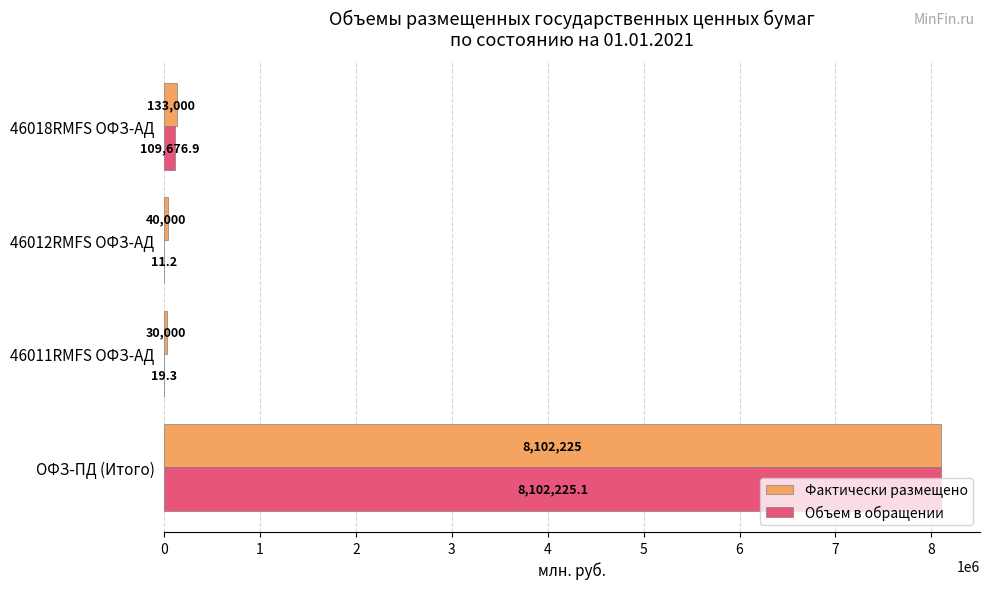

Read the Фактически размещено value at 46012RMFS ОФЗ-АД.

40000.0